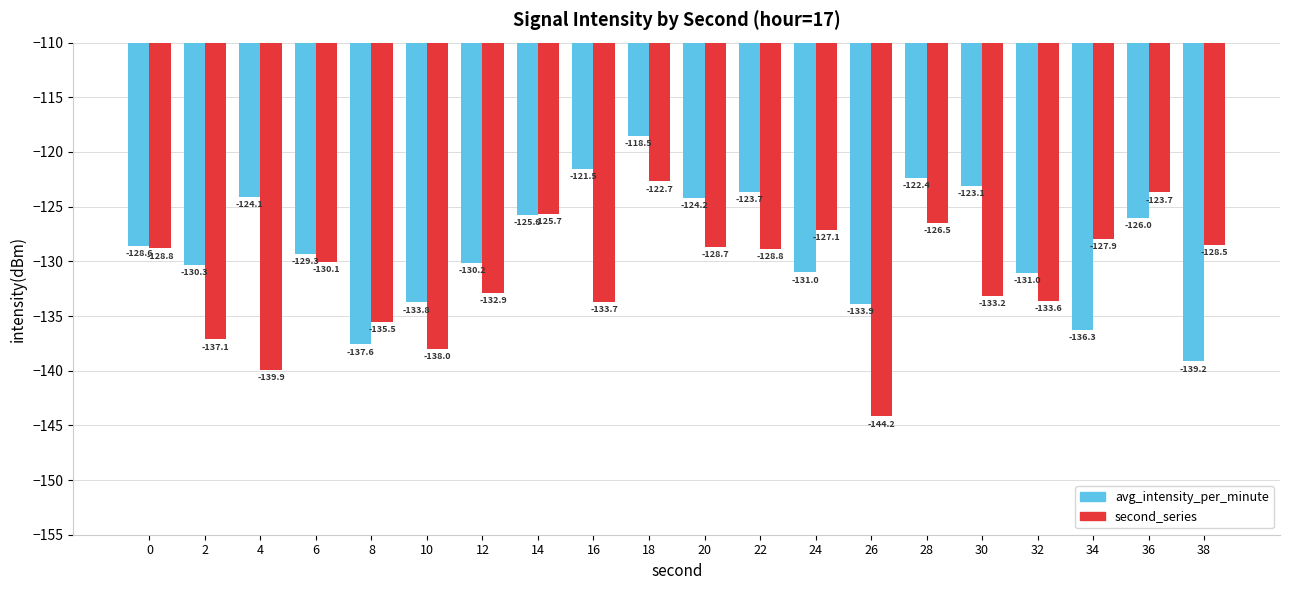

How many groups of bars are there?

20